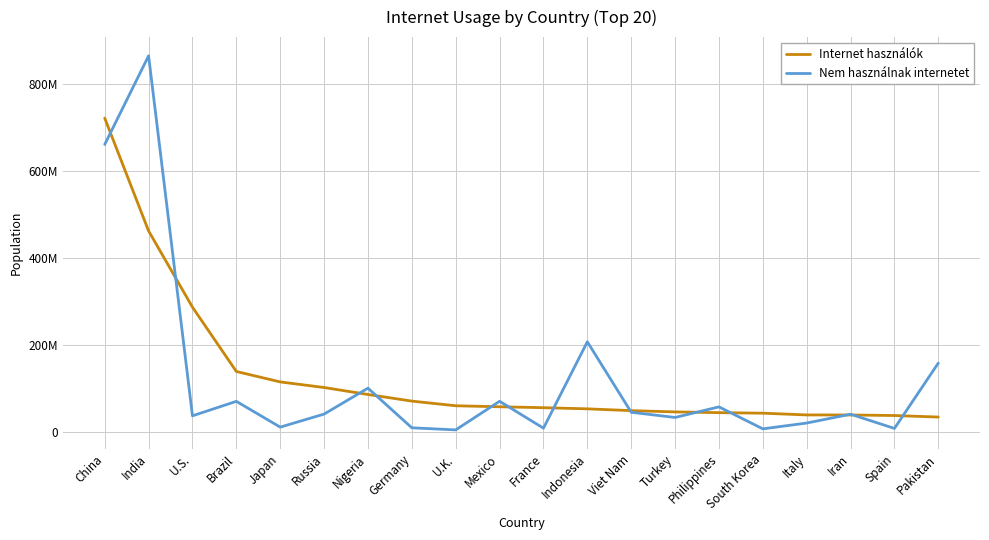

The value of Internet használók at France is 34428014. True or false?

False